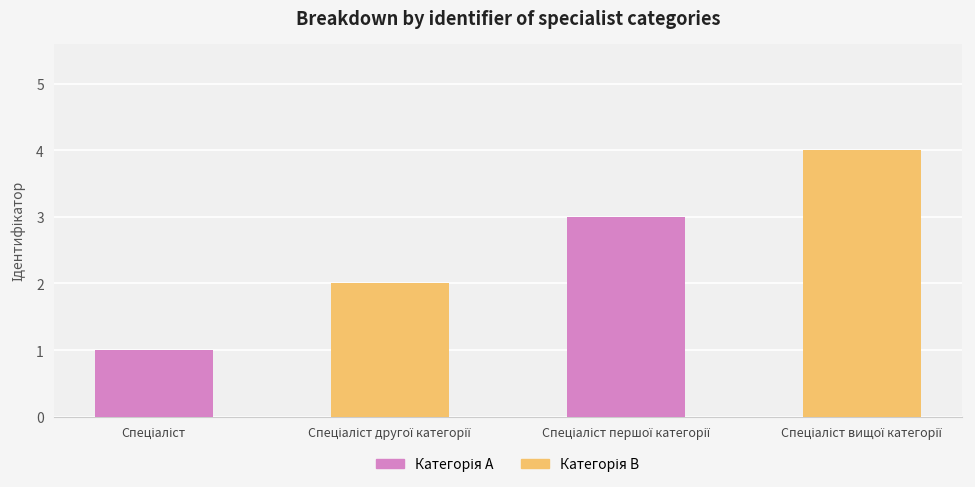

What is the greatest value displayed?

4